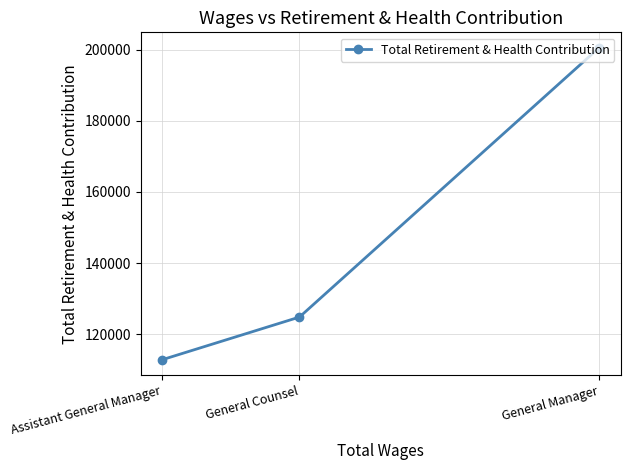

Rank the categories by value from lowest to highest.

Assistant General Manager, General Counsel, General Manager